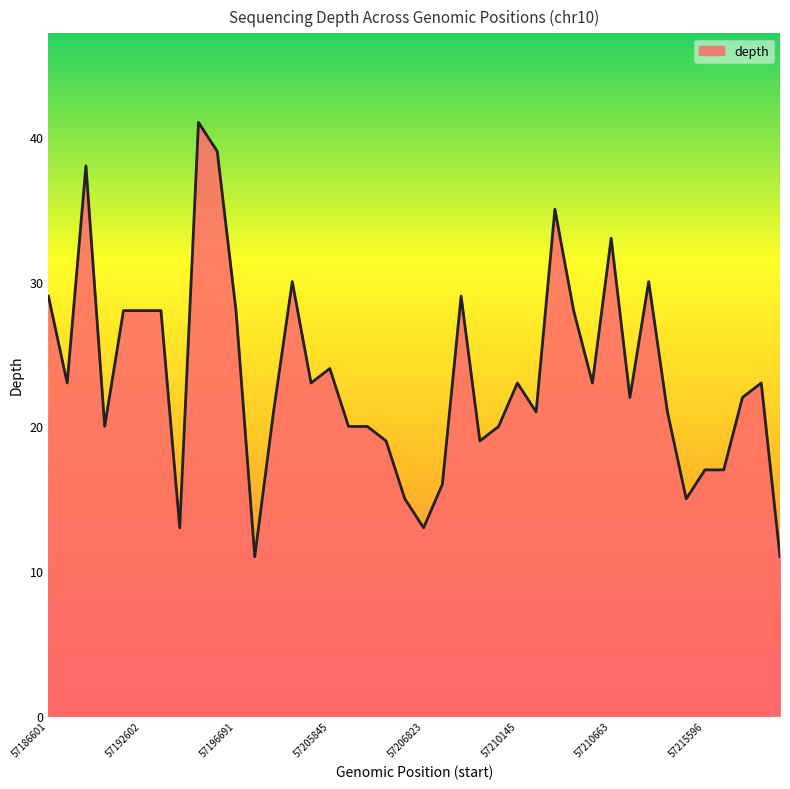

What is the minimum value shown in the chart?

11